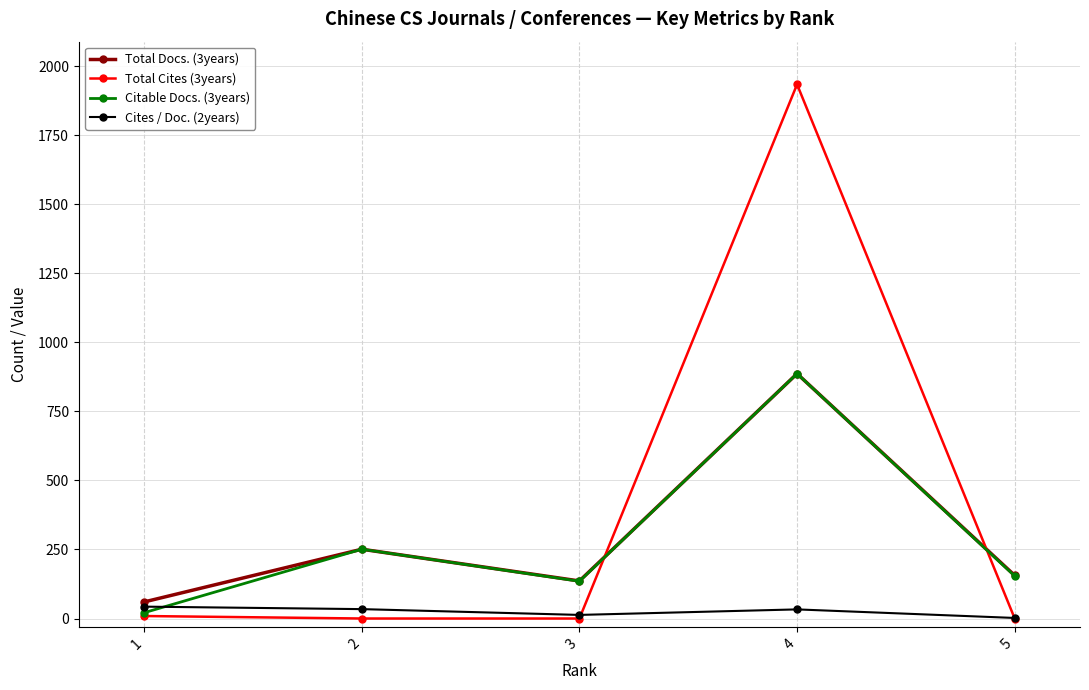

The value of Total Docs. (3years) at 1 is 60. True or false?

True